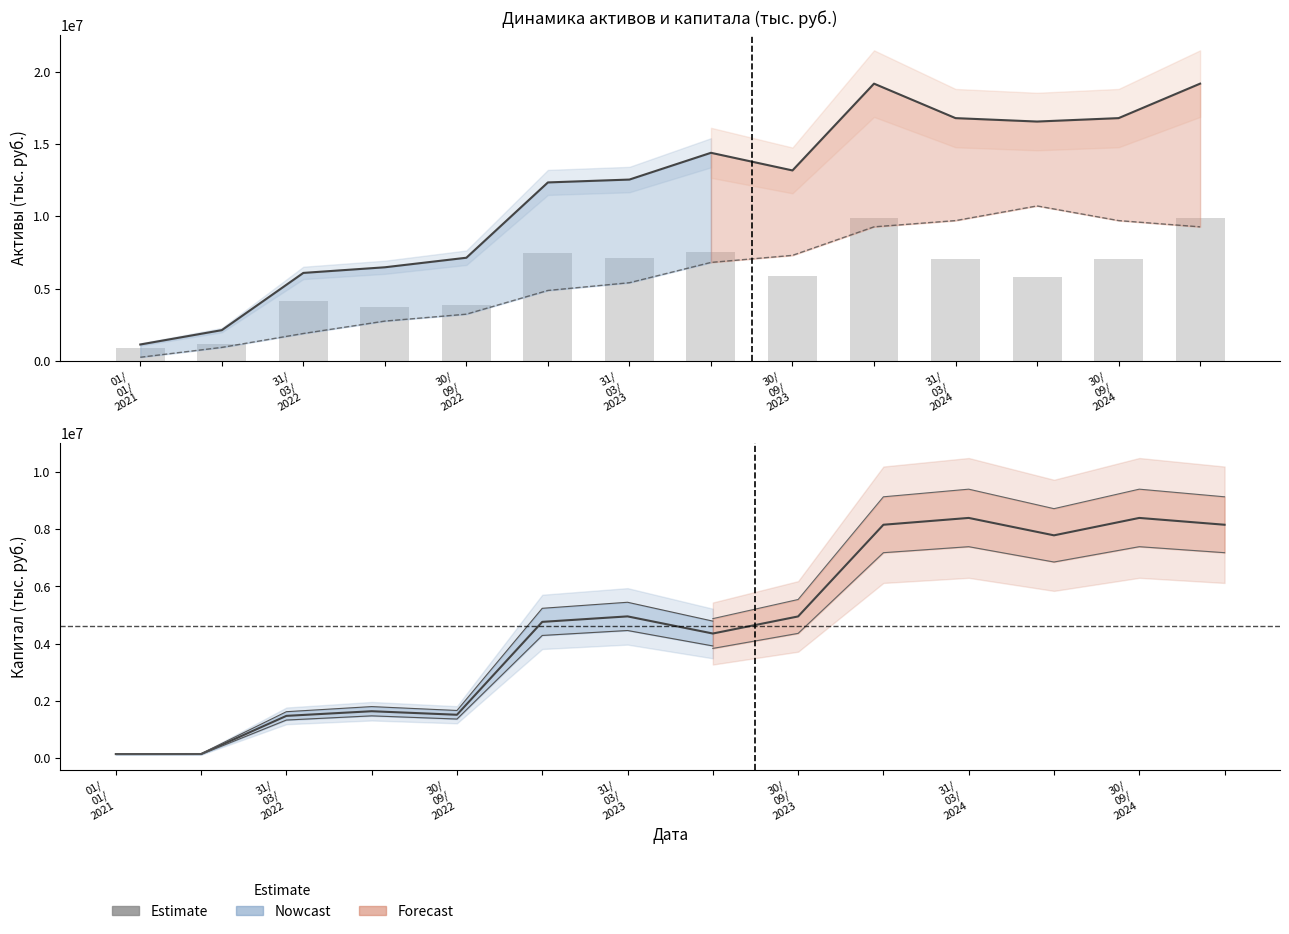

Which category has the lowest value across all series?

01/
01/
2021